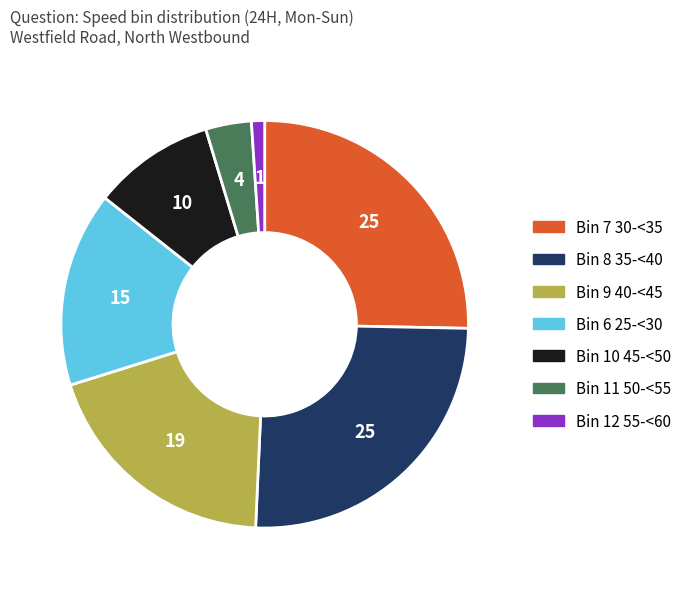

Is there a majority slice in this chart?

No